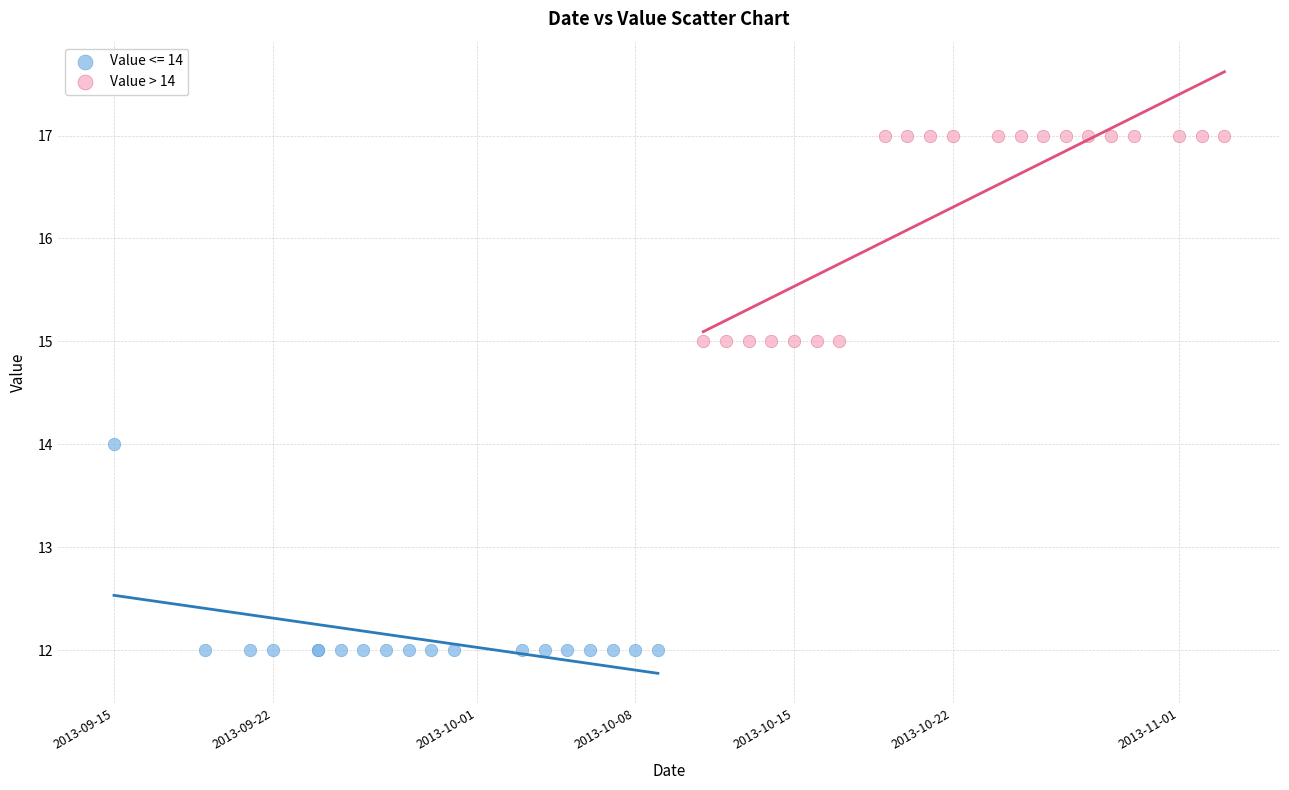

Which series contains the lowest Y value?

Value <= 14